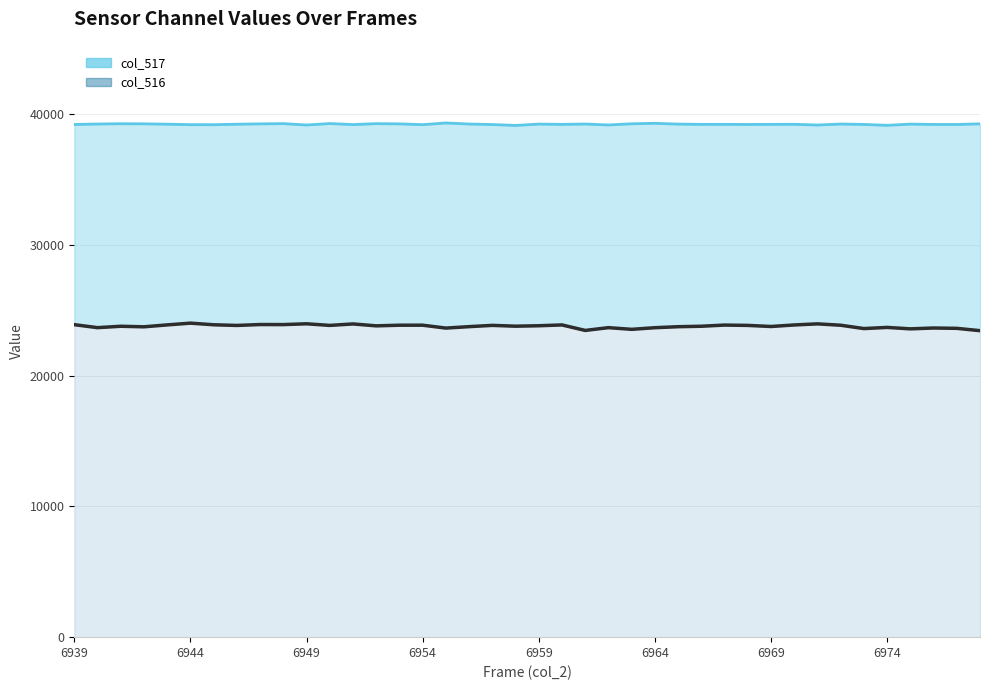

What is the total value across all series at 24?

62821